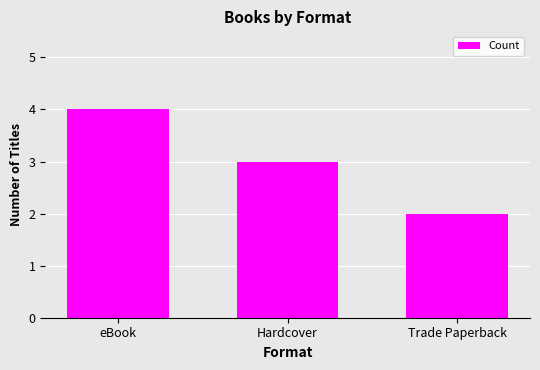

What is the minimum value shown in the chart?

2